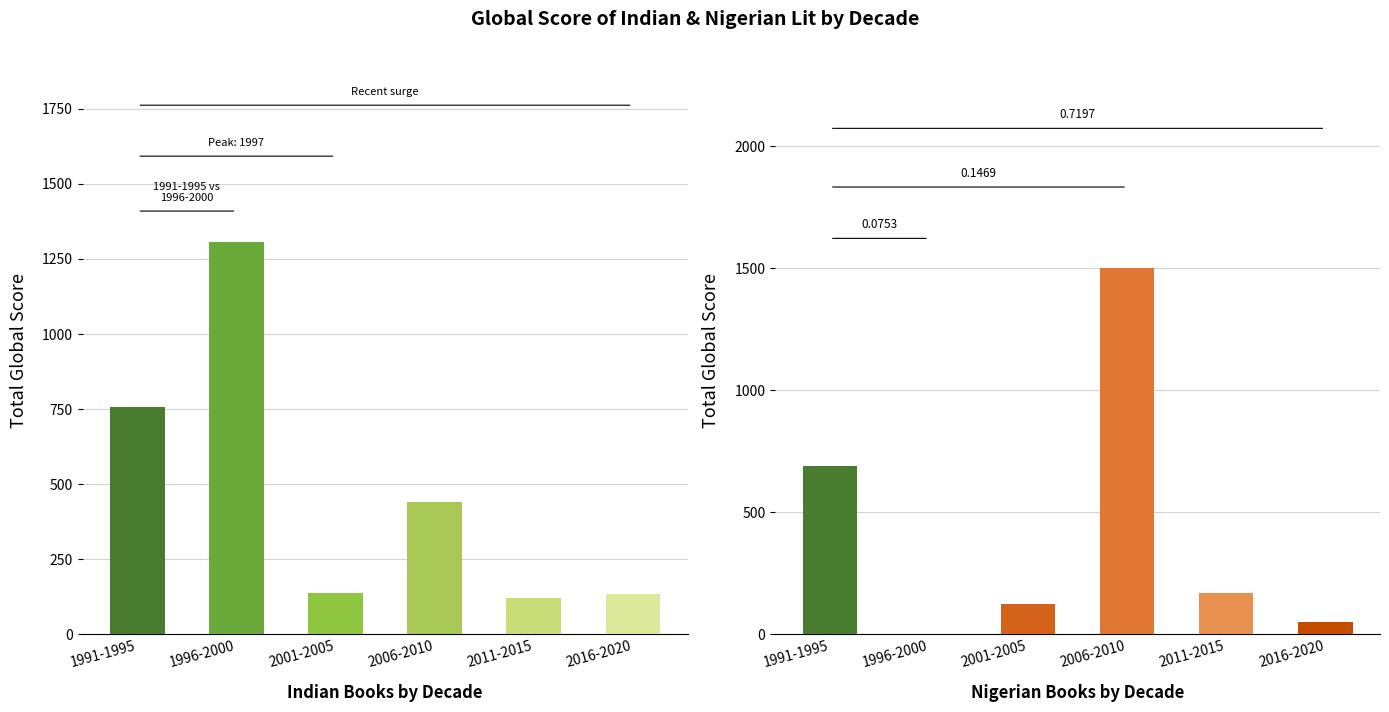

Reading left to right, transcribe all the data shown in this chart.

Indian: 756	1305	139	440	120	135
Nigerian: 691	0	123	1503	171	50